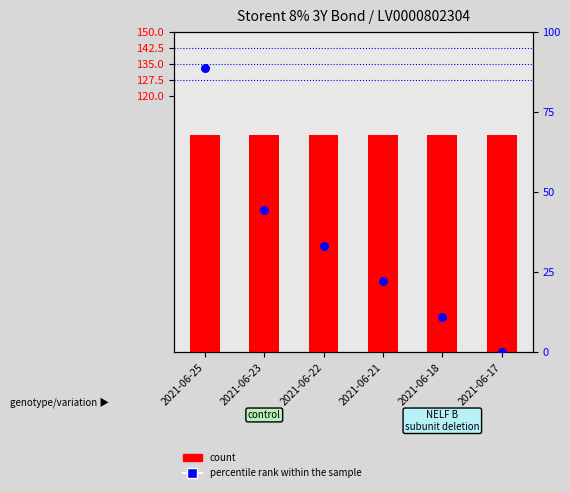

What are all the series names shown in the legend?

count, percentile rank within the sample